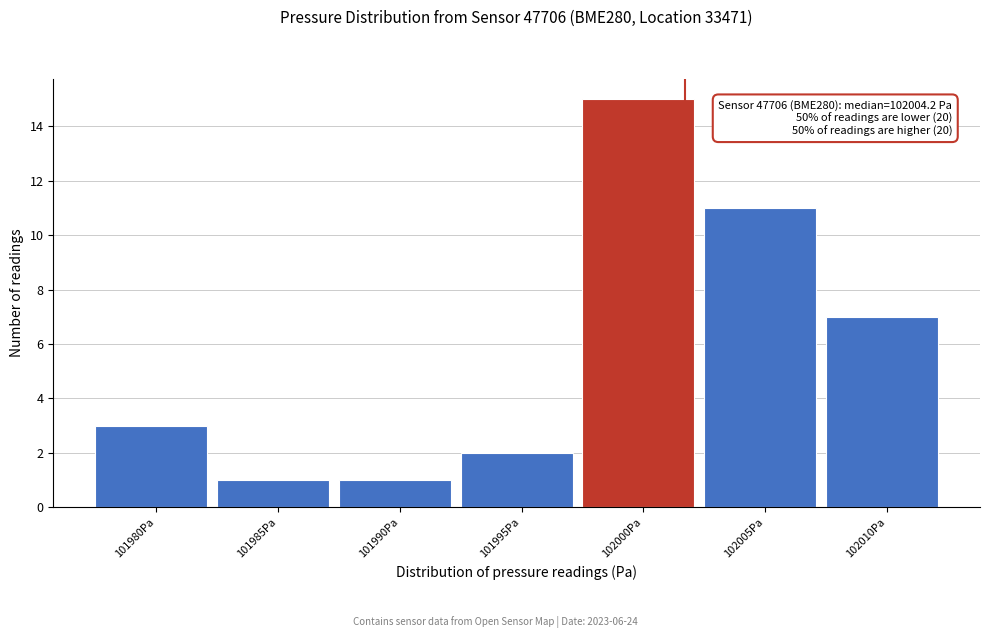

Reading left to right, what are all the values shown in this chart?

3	1	1	2	15	11	7